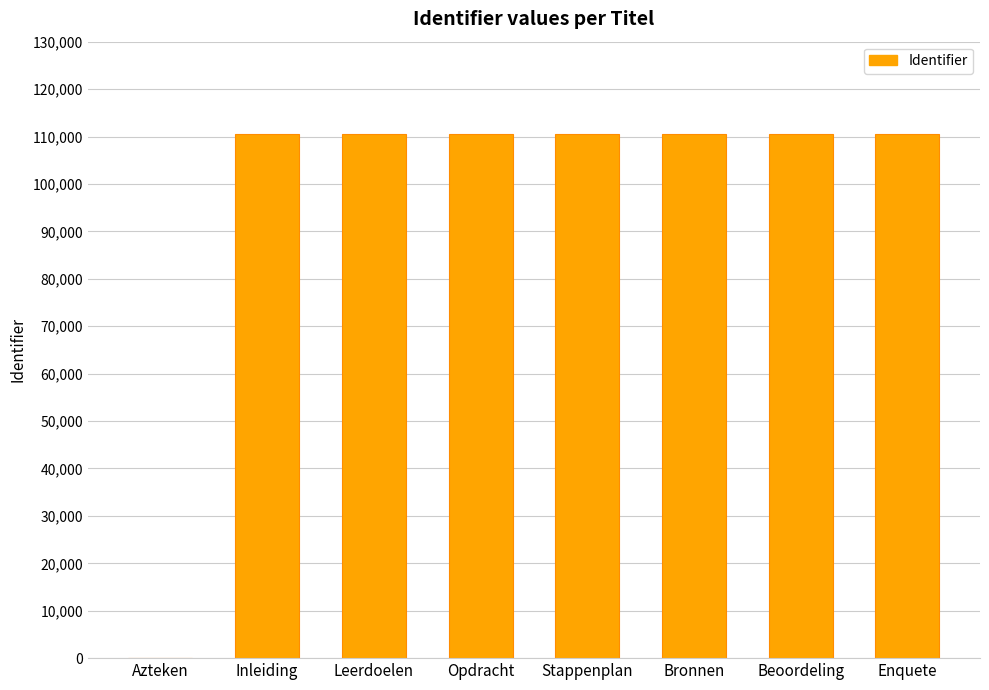

What is the sum of all values?

773102